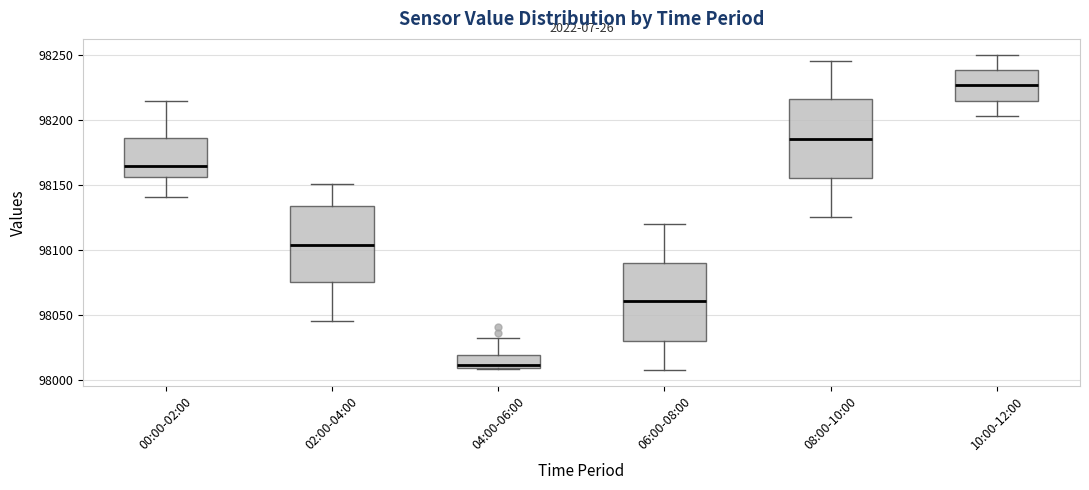

Reading left to right, read every box against the y-axis: the position of its median line, the range the box covers, and the ends of its whiskers. The values are not printed on the chart, so give them approximately, as read against the axis.

00:00-02:00: median 98165, box 98155 to 98185, whiskers 98140 to 98215
02:00-04:00: median 98105, box 98075 to 98135, whiskers 98045 to 98150
04:00-06:00: median 98010 (just above the box's lower edge), box 98010 to 98020, whiskers 98010 to 98030
06:00-08:00: median 98060, box 98030 to 98090, whiskers 98010 to 98120
08:00-10:00: median 98185, box 98155 to 98215, whiskers 98125 to 98245
10:00-12:00: median 98225, box 98215 to 98240, whiskers 98205 to 98250